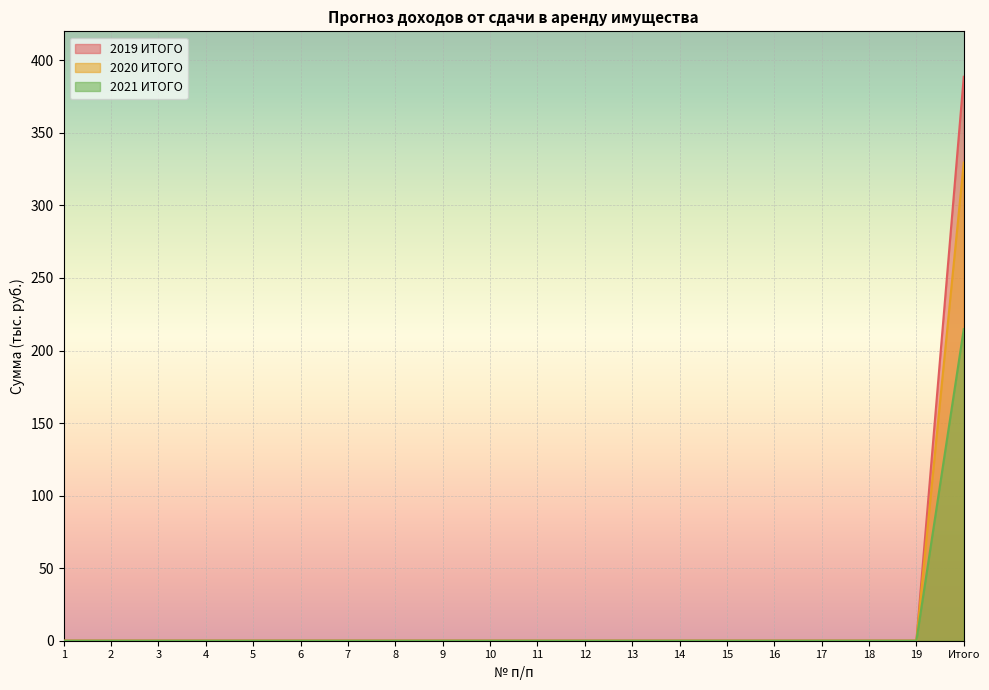

How many positive values does the 2019 ИТОГО series have?

1